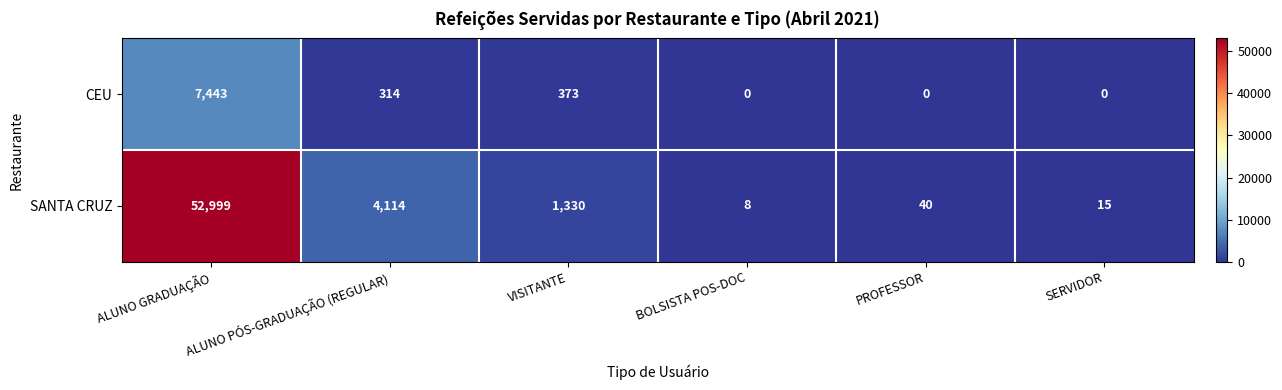

At how many categories does at least one series exceed 51209?

1